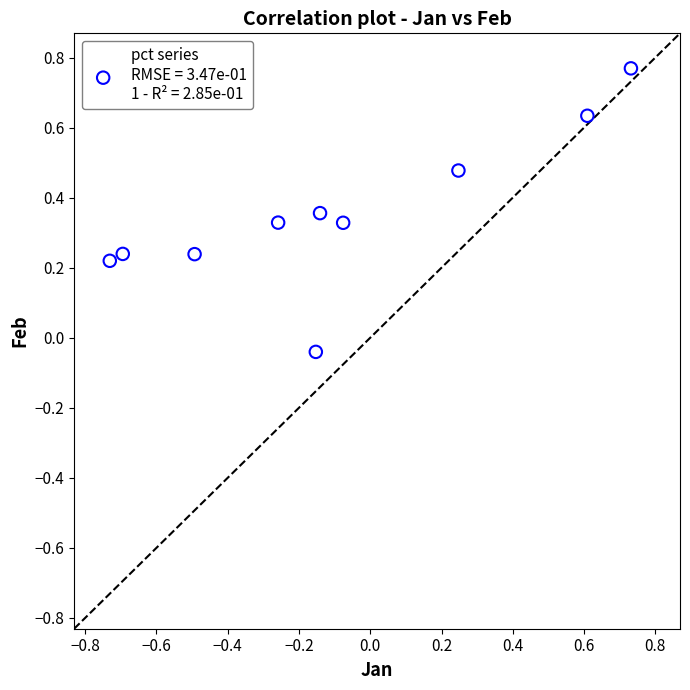

What is the range of X values (max minus min)?

1.5